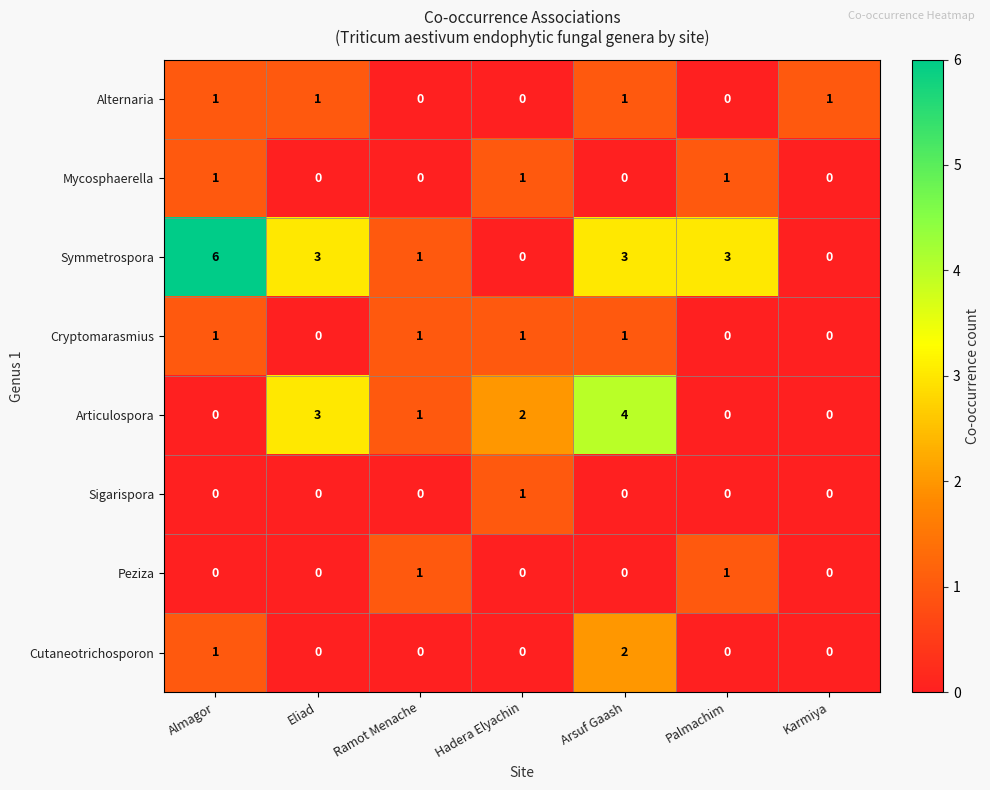

At how many categories does at least one series exceed 5?

1